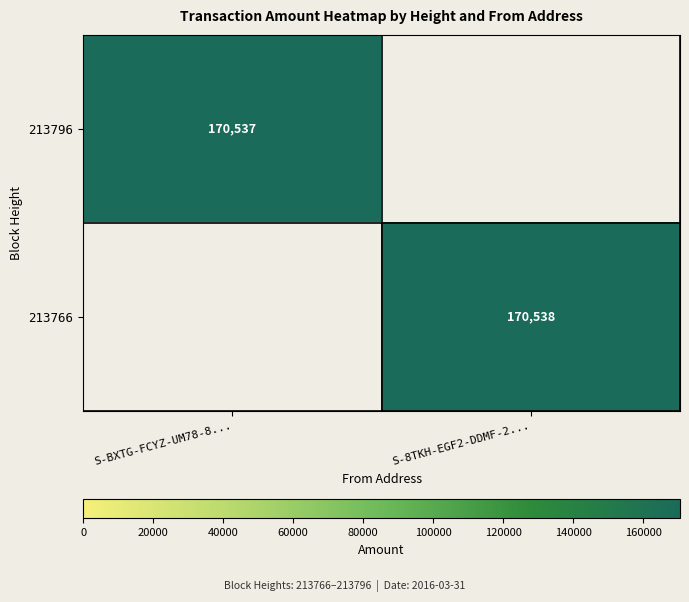

Is it true that 213766 equals 225411 at S-8TKH-EGF2-DDMF-2...?

False